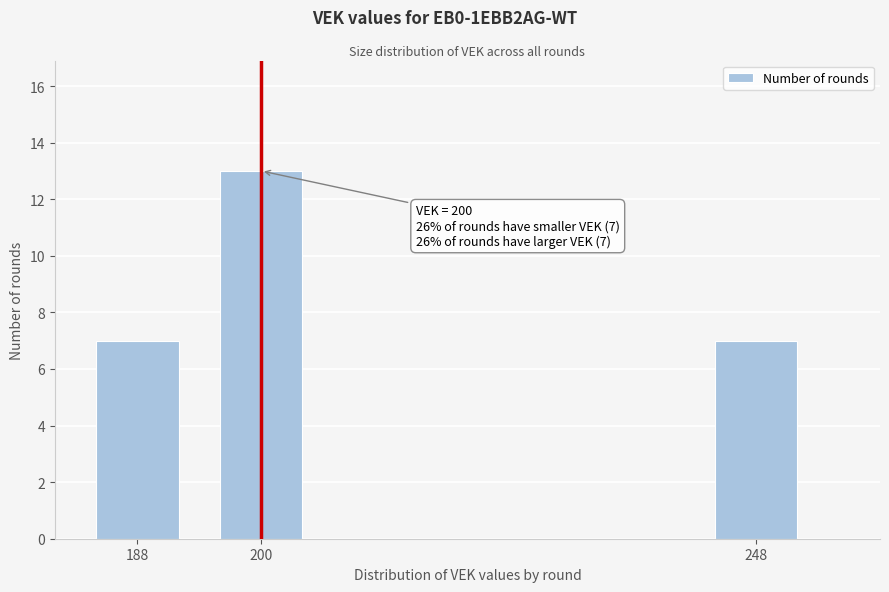

Reading left to right, extract all data points from this chart.

7	13	7